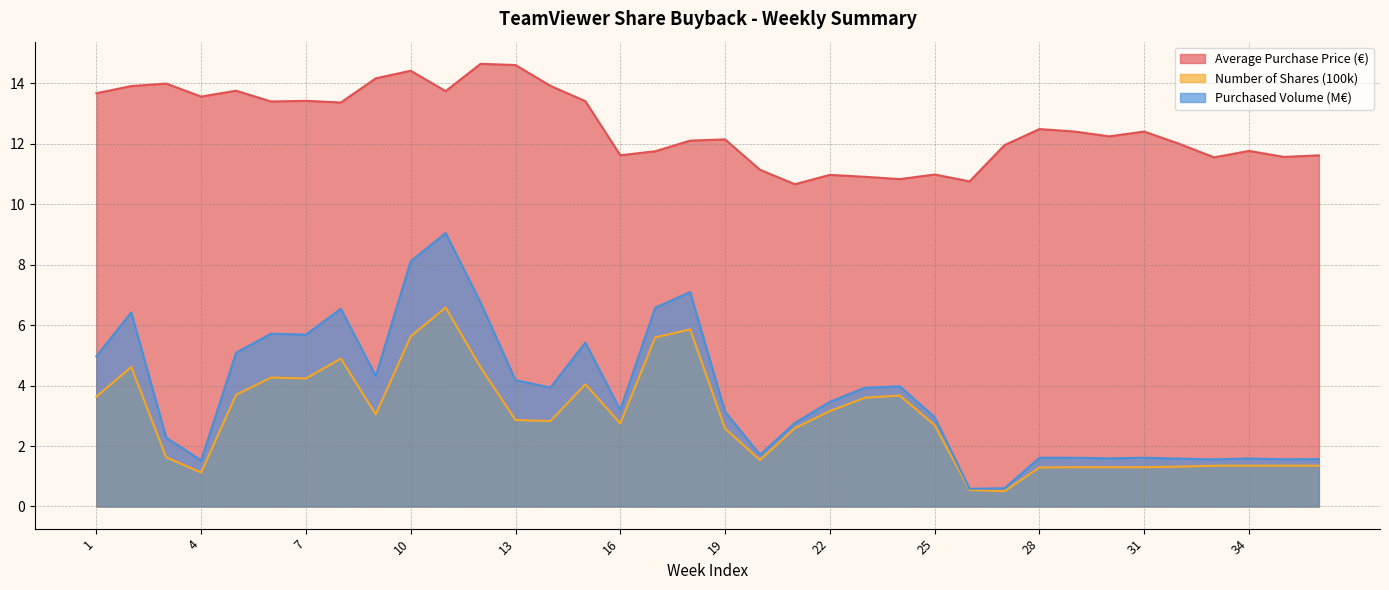

What are all the series names shown in the legend?

Average Purchase Price (€), Number of Shares (100k), Purchased Volume (M€)